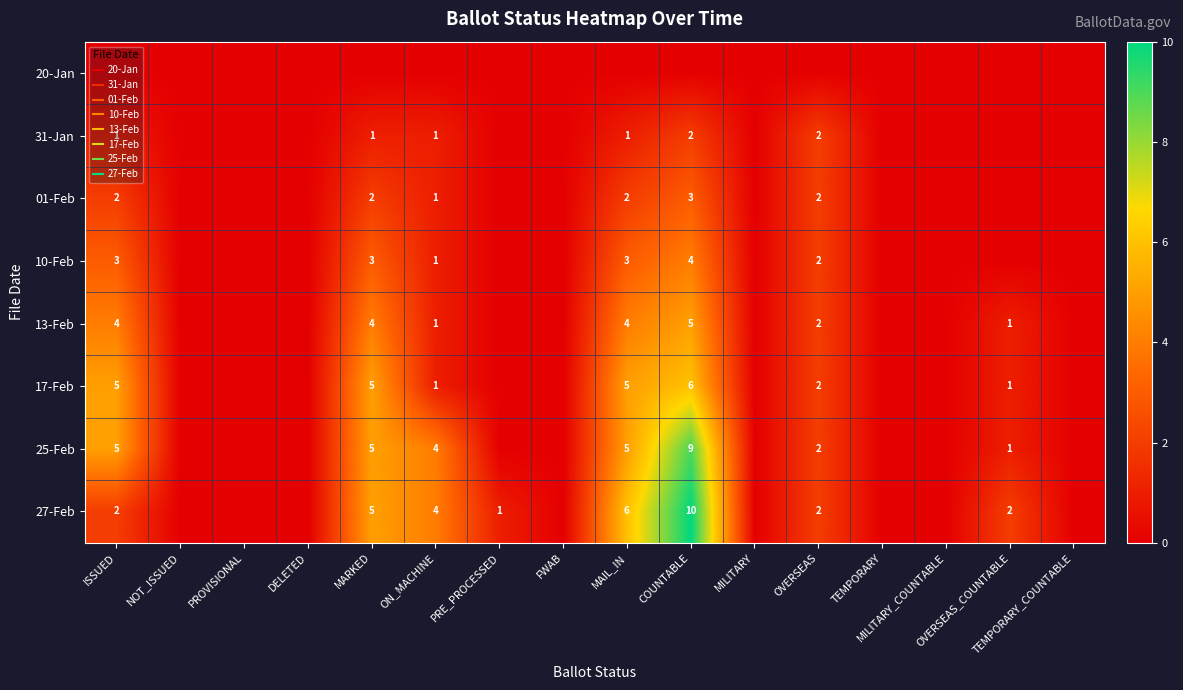

Between NOT_ISSUED and OVERSEAS_COUNTABLE, which series saw the biggest shift?

27-Feb